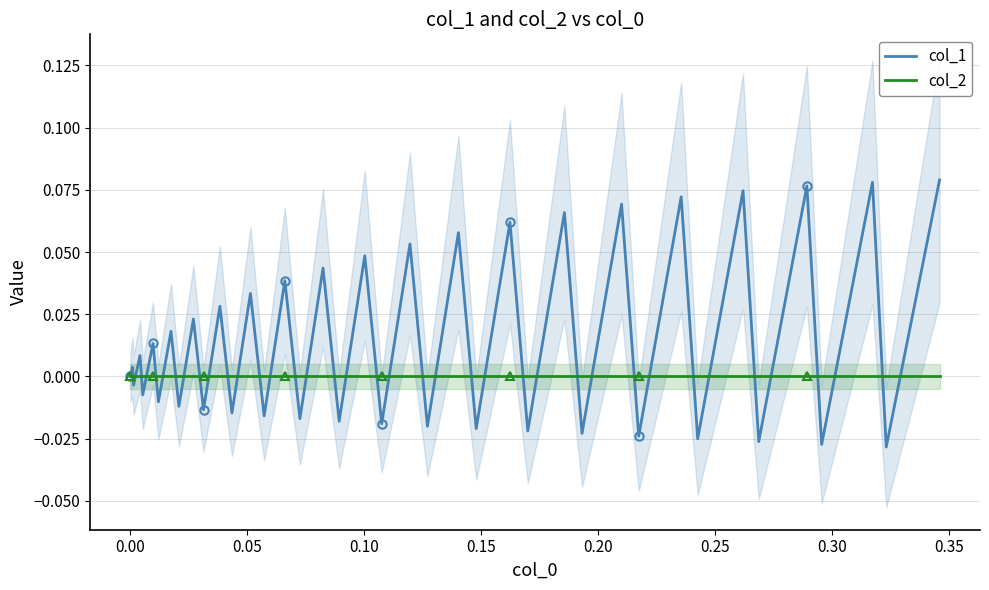

True or false: col_1 has more than 0 points higher than both neighbors.

True